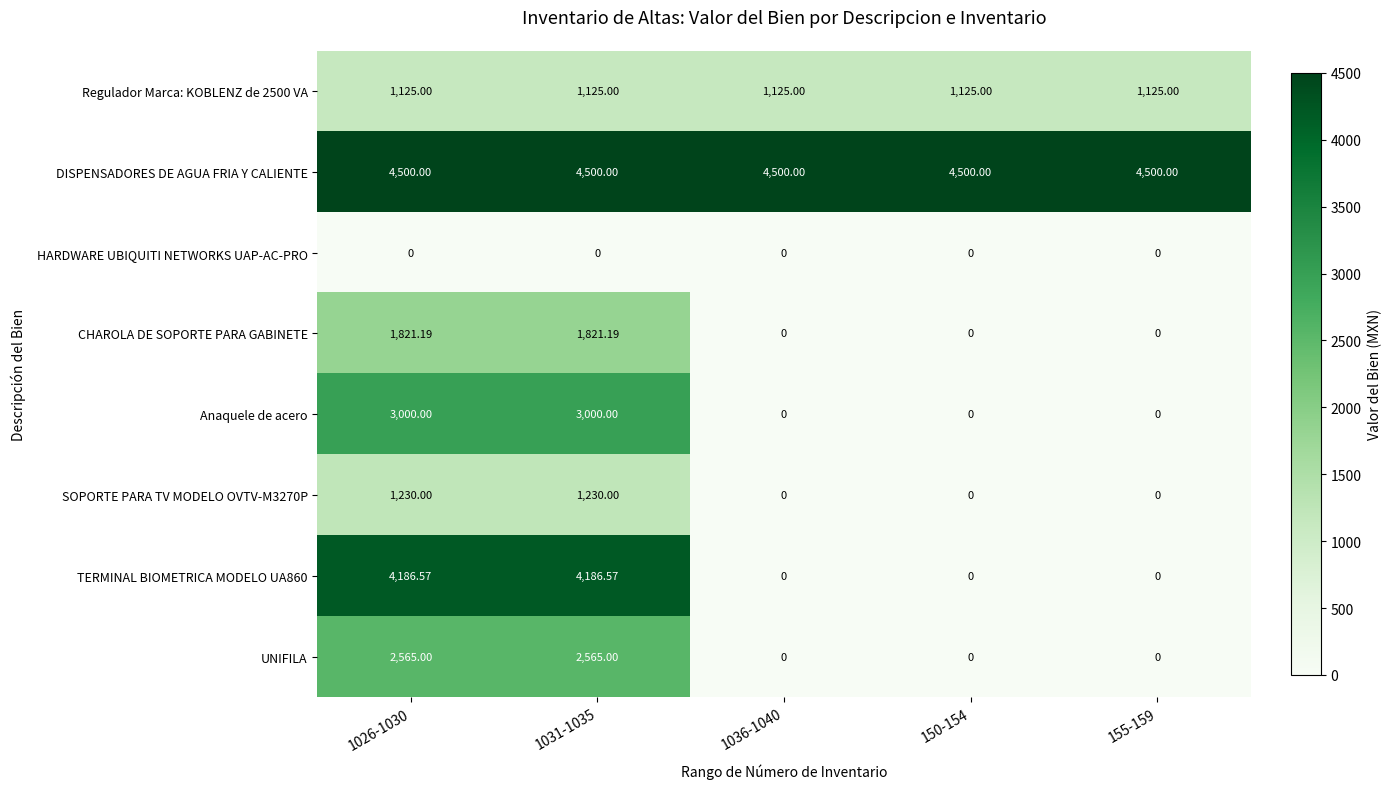

How many values in the UNIFILA series exceed 0?

2